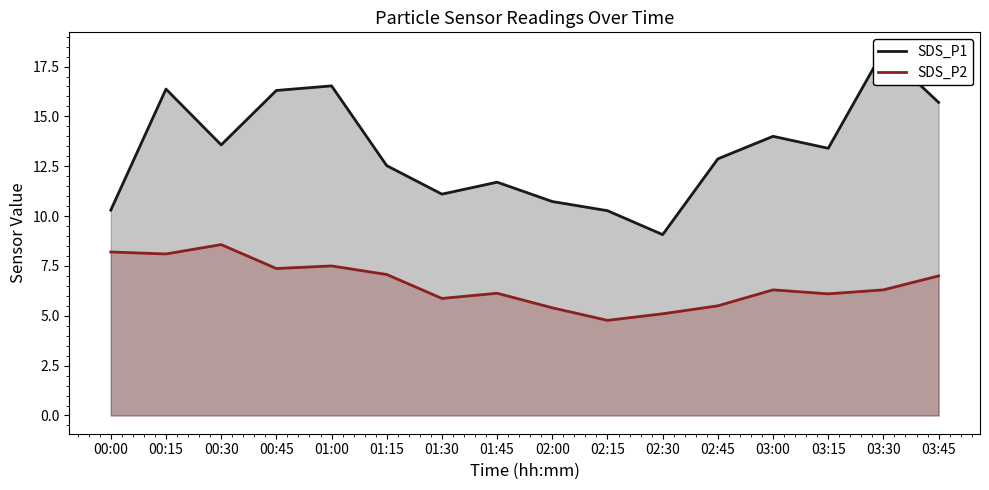

At which category is the sum across all series the highest?

03:30